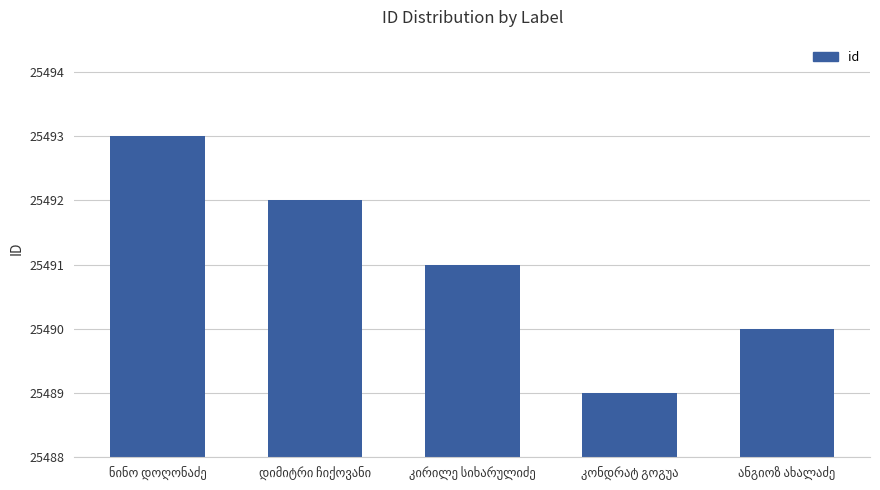

Which category has the lowest value across all series?

კონდრატ გოგუა